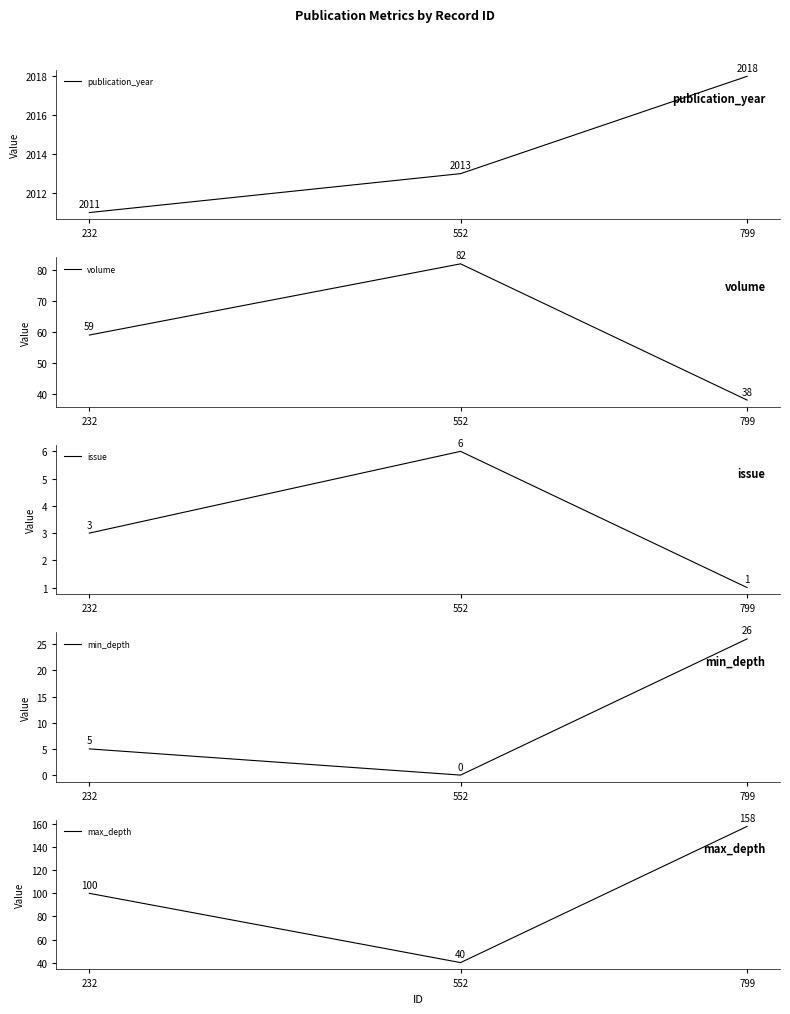

Which label corresponds to the smallest value in the chart?

552